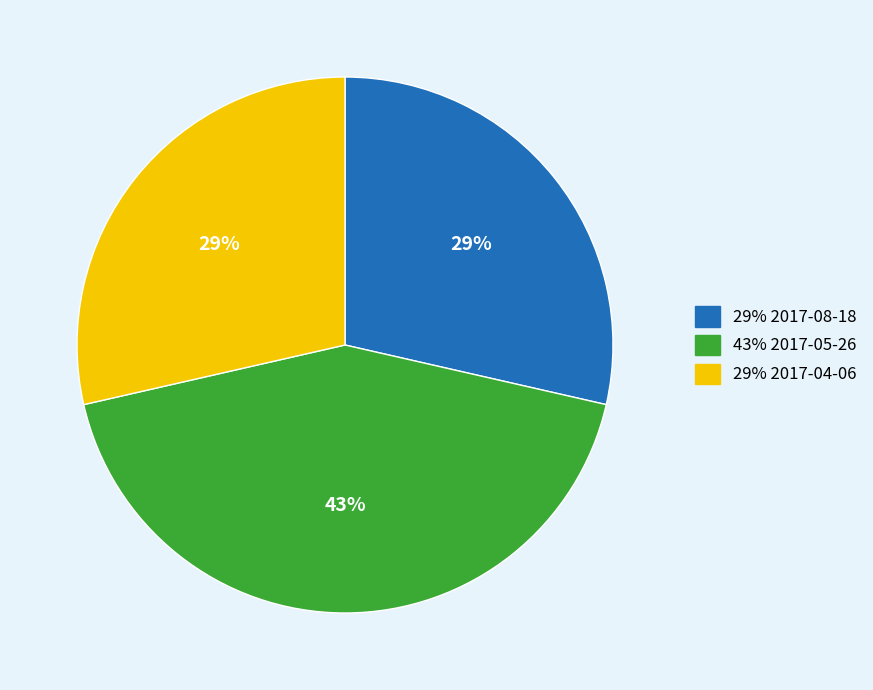

Is there a majority slice in this chart?

No